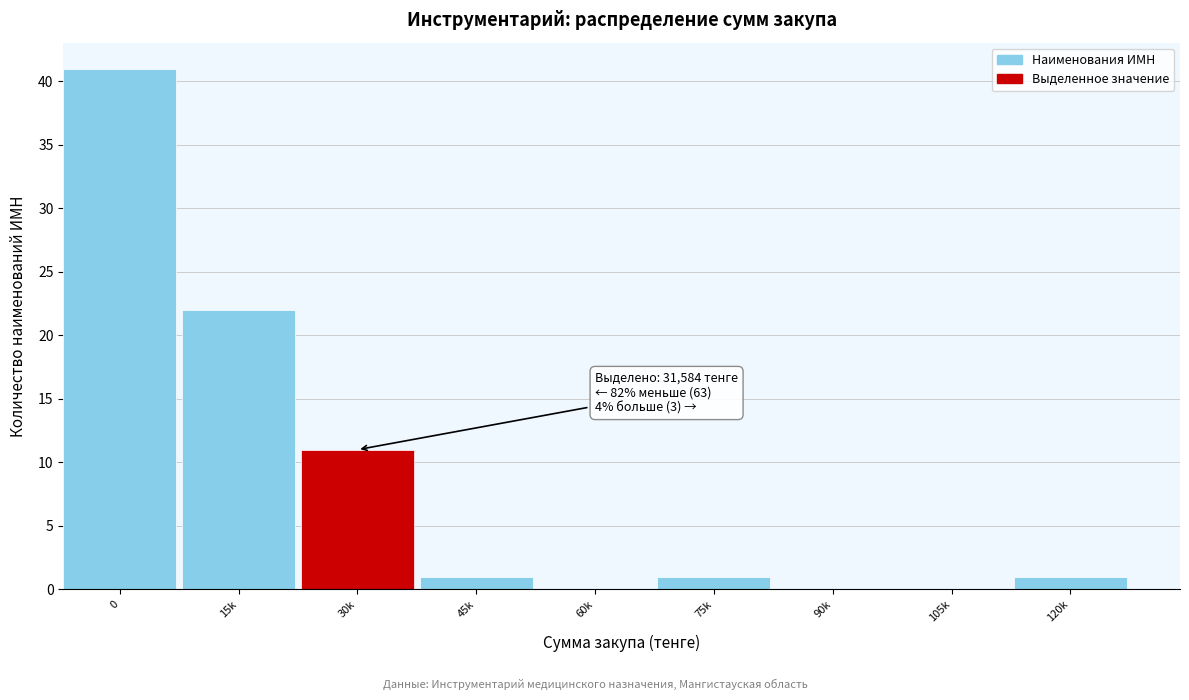

Reading left to right, what are all the values shown in this chart?

0=41	15k=22	30k=11	45k=1	60k=0	75k=1	90k=0	105k=0	120k=1